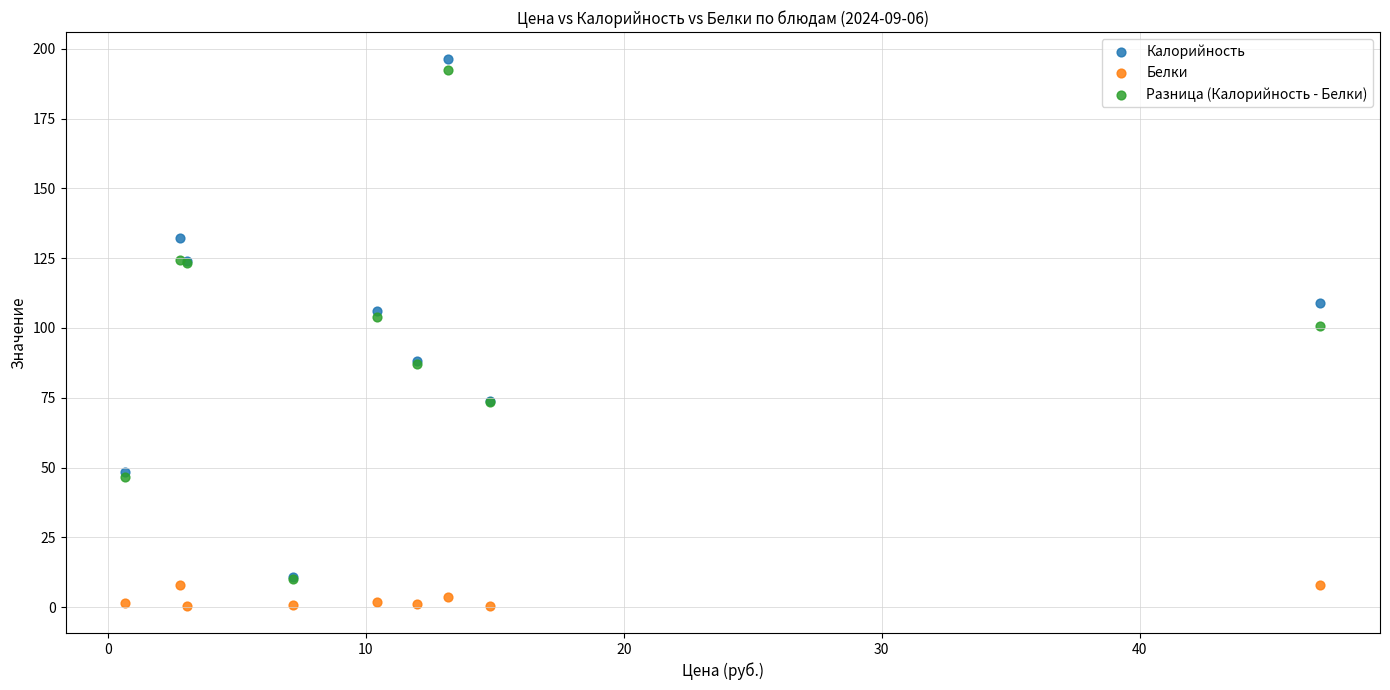

Across all series, what Y value is closest to 98?

100.9